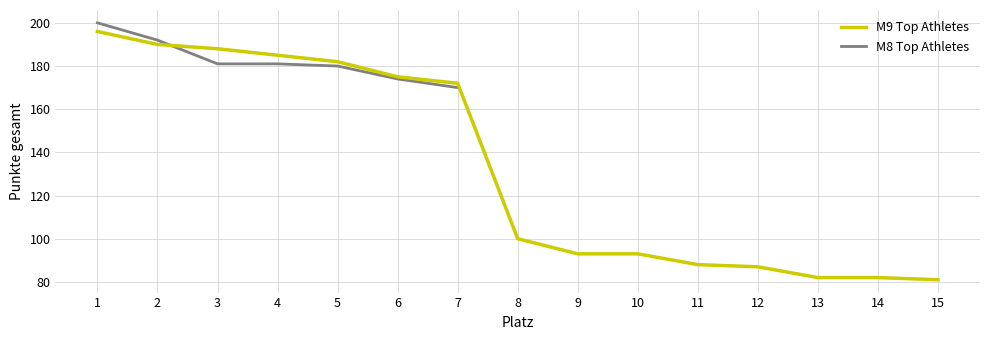

Where is the data nearest to the value 138?

7